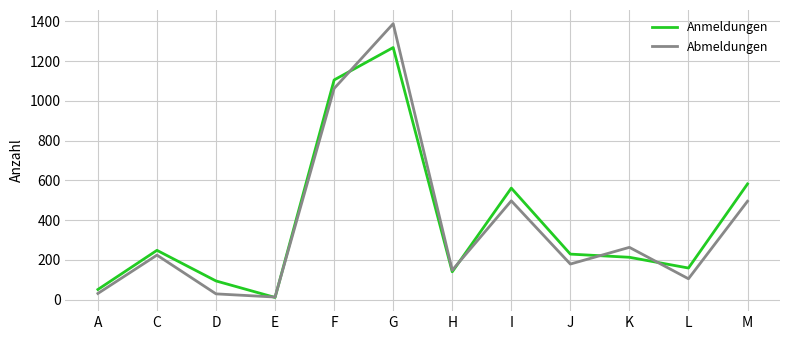

What is the sum of the Abmeldungen values at H and G?

1536